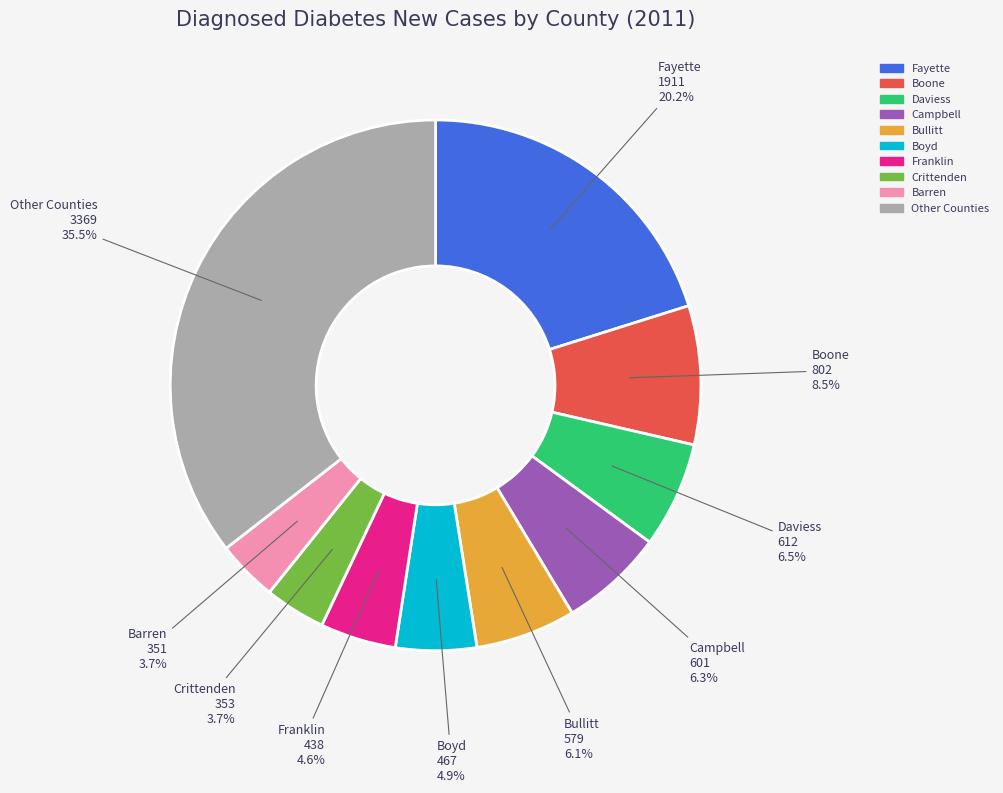

Does any single category account for the majority?

No